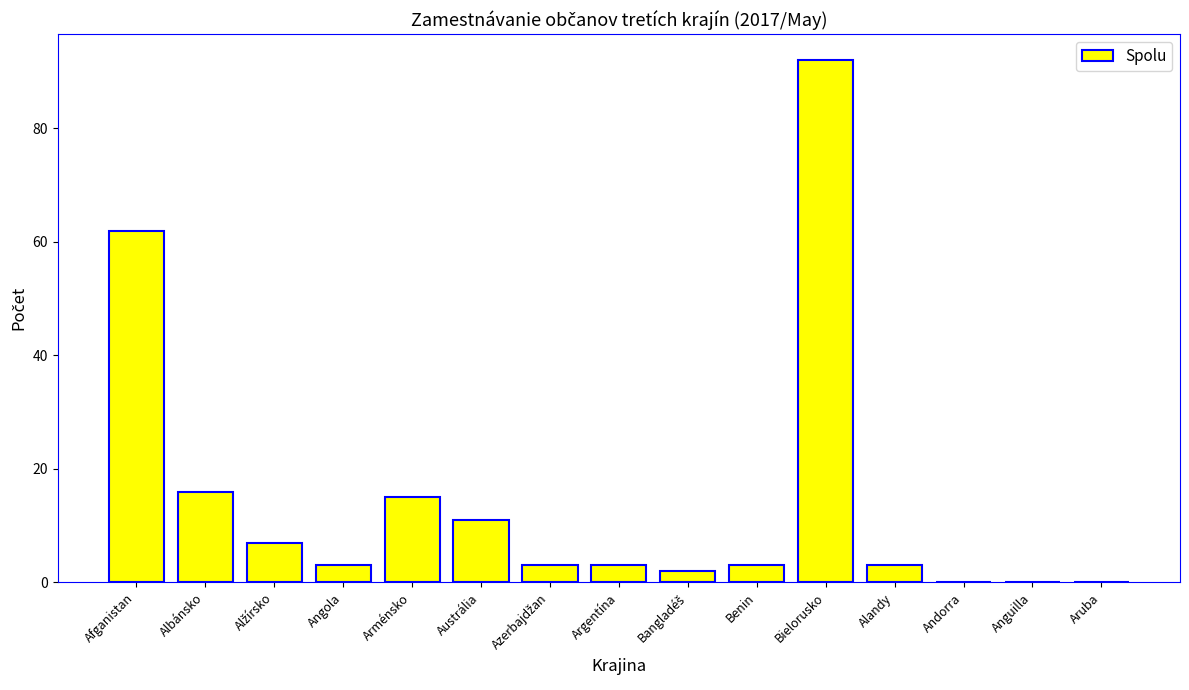

Where is the data nearest to the value 46?

Afganistan